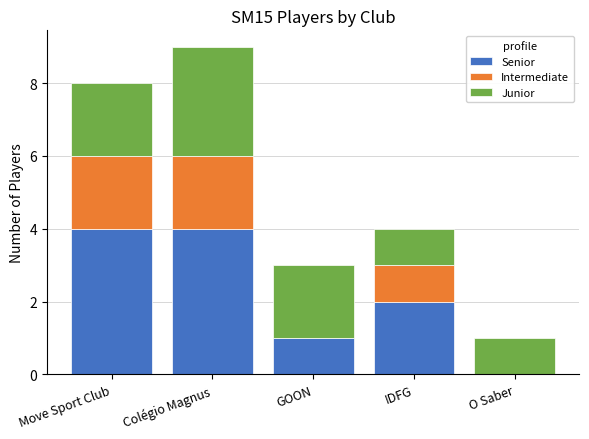

At which category is the sum across all series the highest?

Colégio Magnus